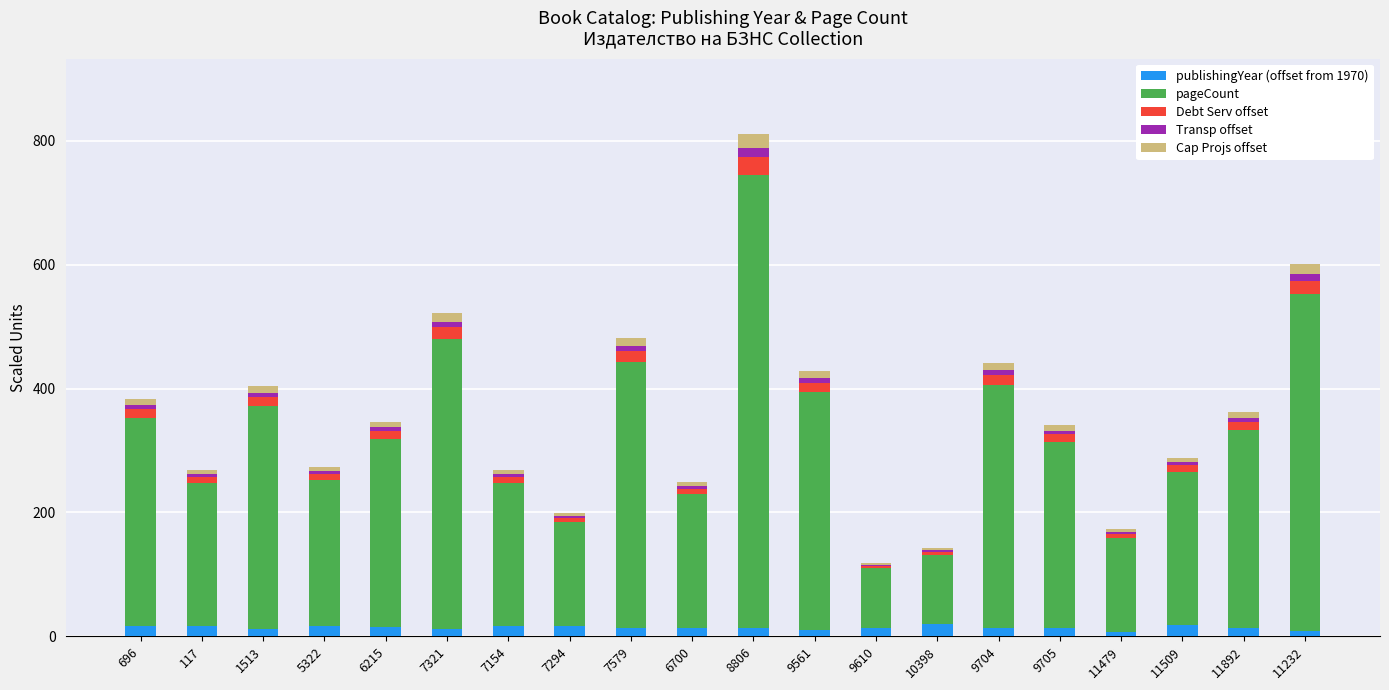

Does the chart contain stacked bars?

Yes